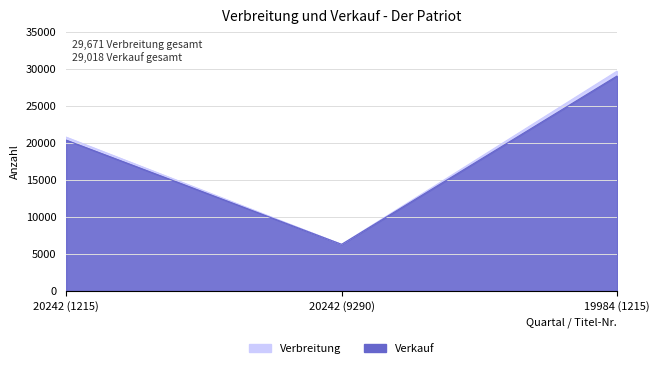

What is the sum of all Verbreitung values?

56717